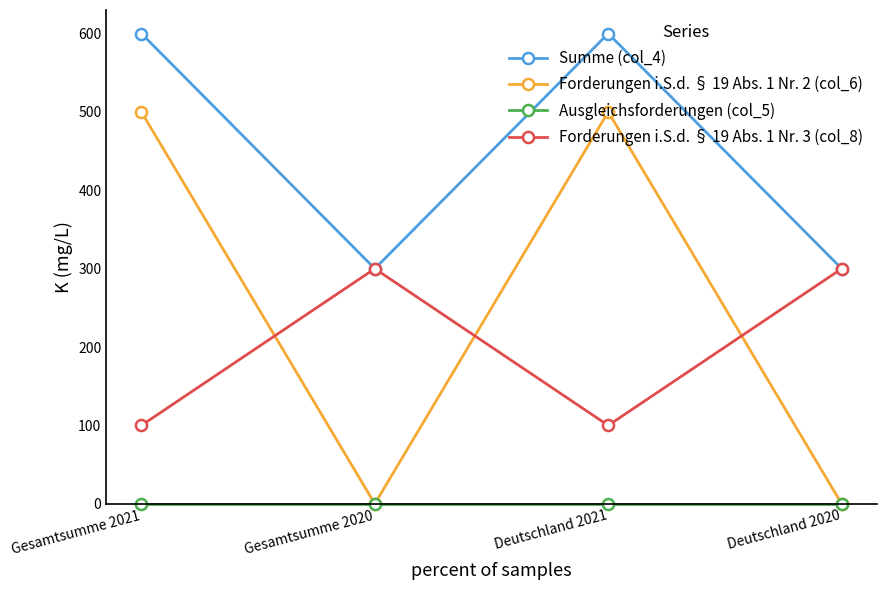

How many data points in Forderungen i.S.d. § 19 Abs. 1 Nr. 3 (col_8) are less than 300?

2